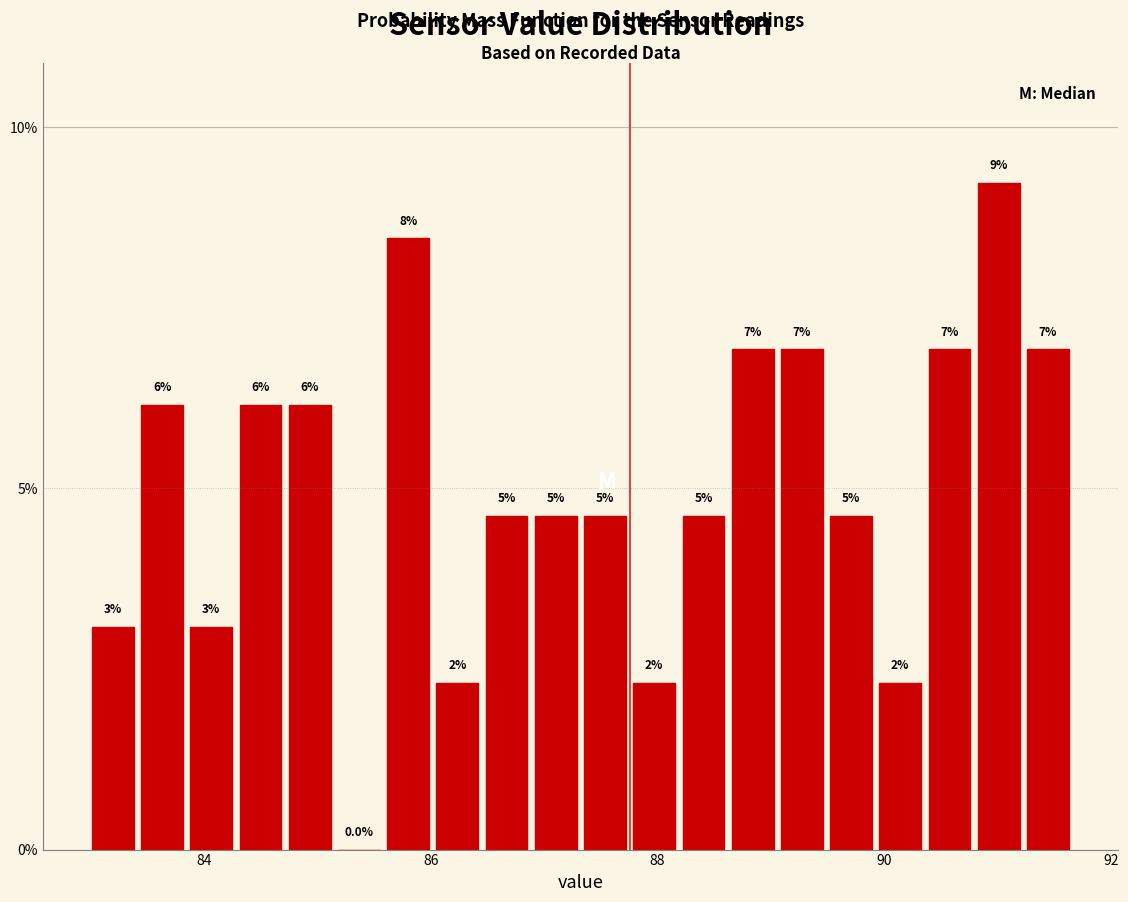

Around what value on the x-axis is the tallest bar? Give the approximate position of its centre, as read against the axis.

91.0